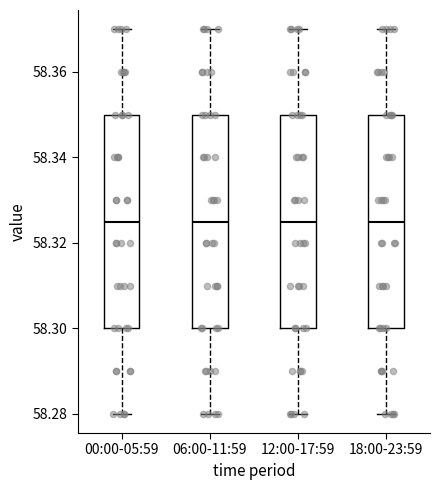

Reading left to right, transcribe this box plot: for each box, give where its median line is, the range the box spans, and where its two whiskers end, as read against the y-axis. The values are not printed on the chart, so give them approximately, as read against the axis.

00:00-05:59: median 58.326, box 58.300 to 58.350, whiskers 58.280 to 58.370
06:00-11:59: median 58.326, box 58.300 to 58.350, whiskers 58.280 to 58.370
12:00-17:59: median 58.326, box 58.300 to 58.350, whiskers 58.280 to 58.370
18:00-23:59: median 58.326, box 58.300 to 58.350, whiskers 58.280 to 58.370